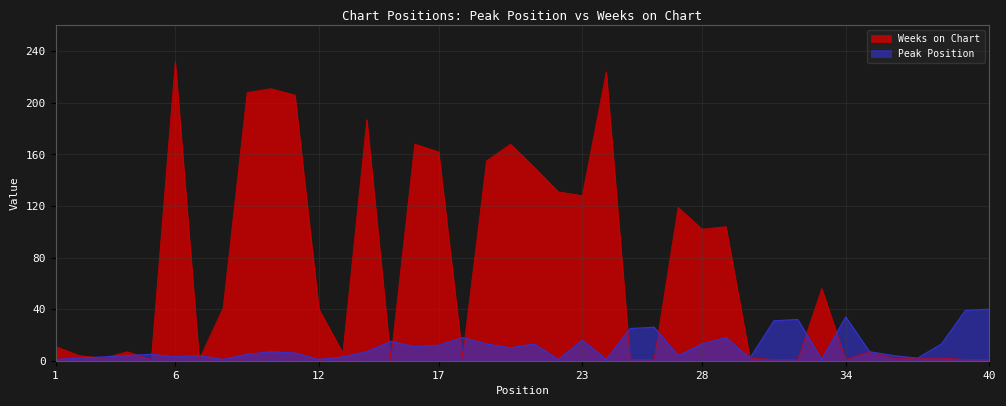

Which series ends up on top after the final intersection of Peak Position and Weeks on Chart?

Peak Position